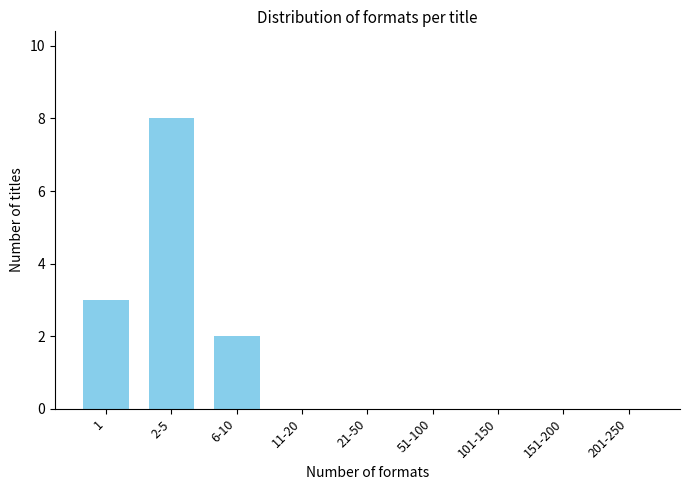

Reading left to right, what are all the values shown in this chart?

1=3	2-5=8	6-10=2	11-20=0	21-50=0	51-100=0	101-150=0	151-200=0	201-250=0